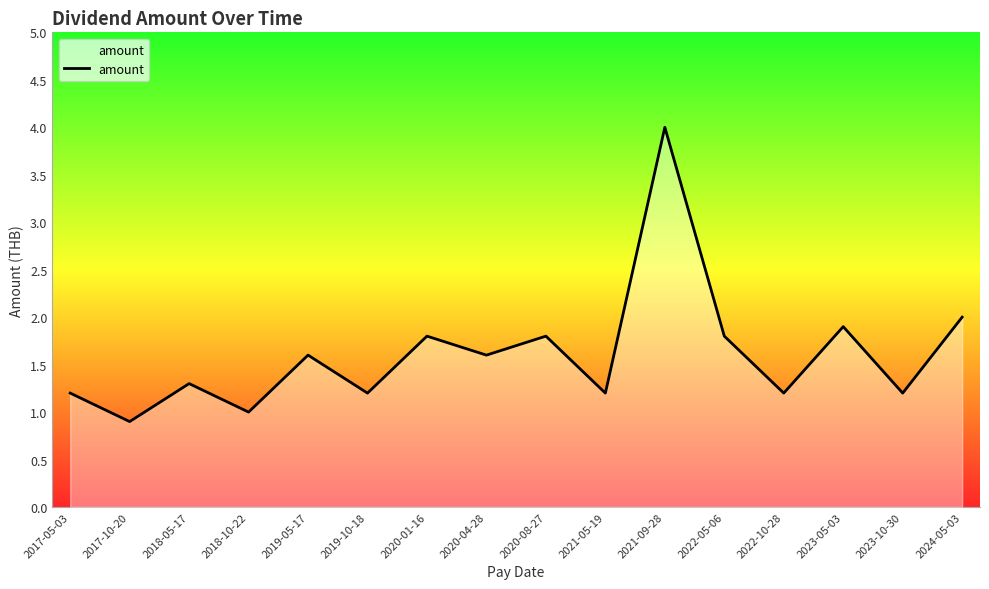

Does the chart have visible grid lines?

No